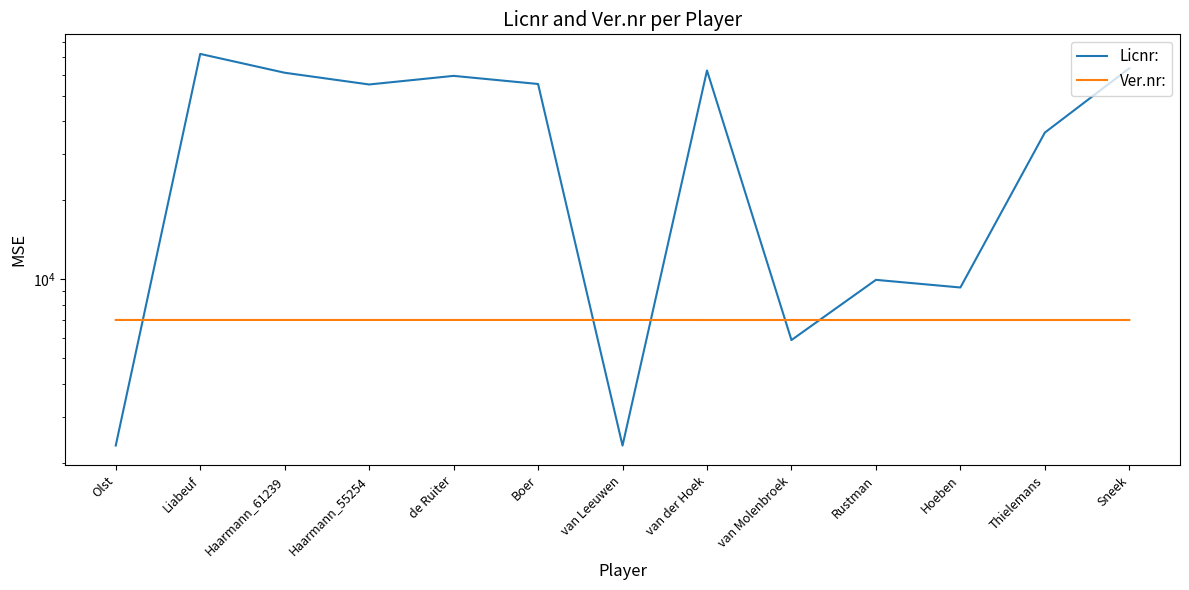

Which series has the widest spread of values?

Licnr: